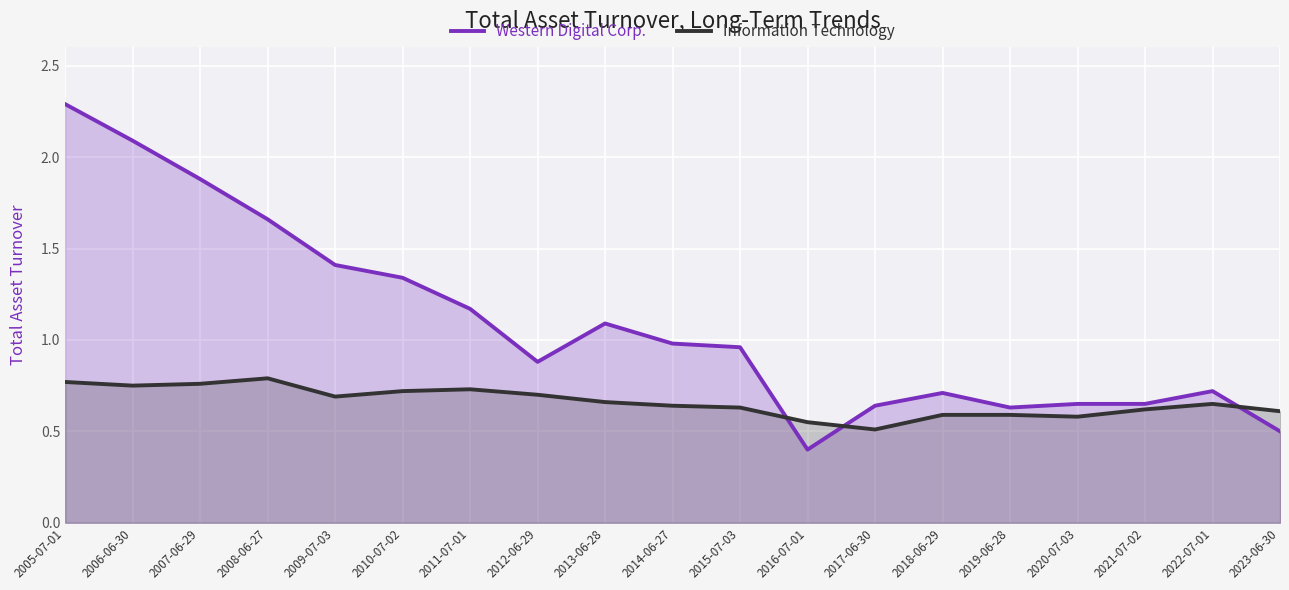

Count the Information Technology values in the range 0 to 1.

19